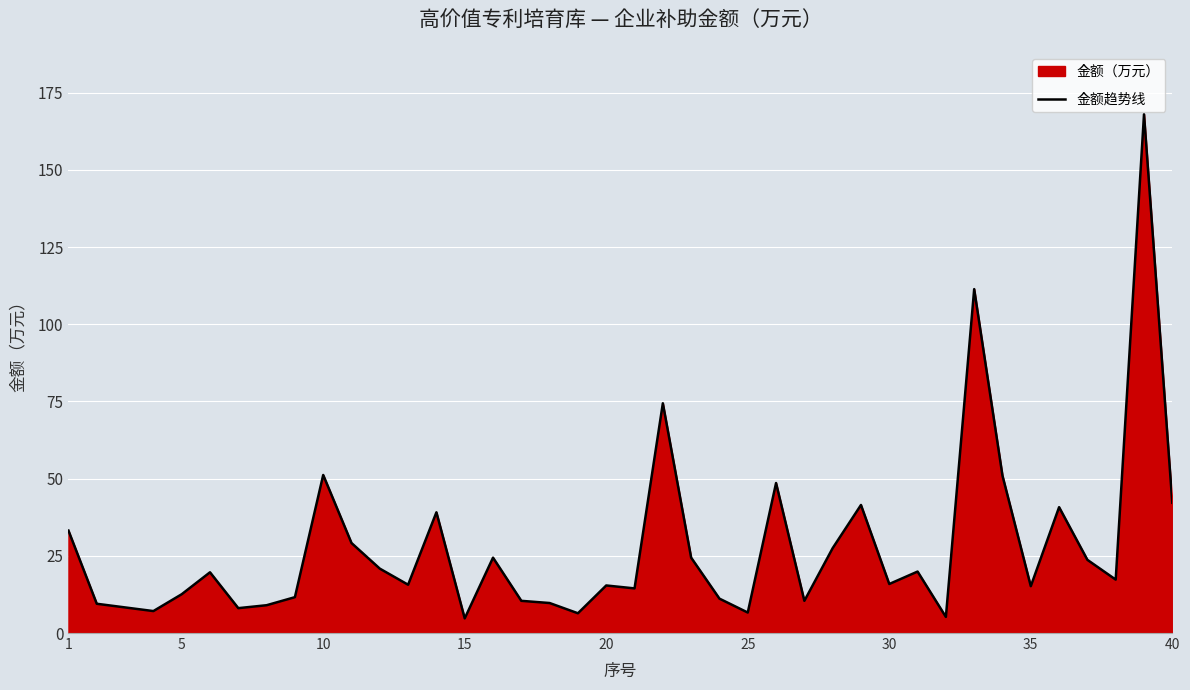

What is the difference between the maximum and minimum values?

163.3